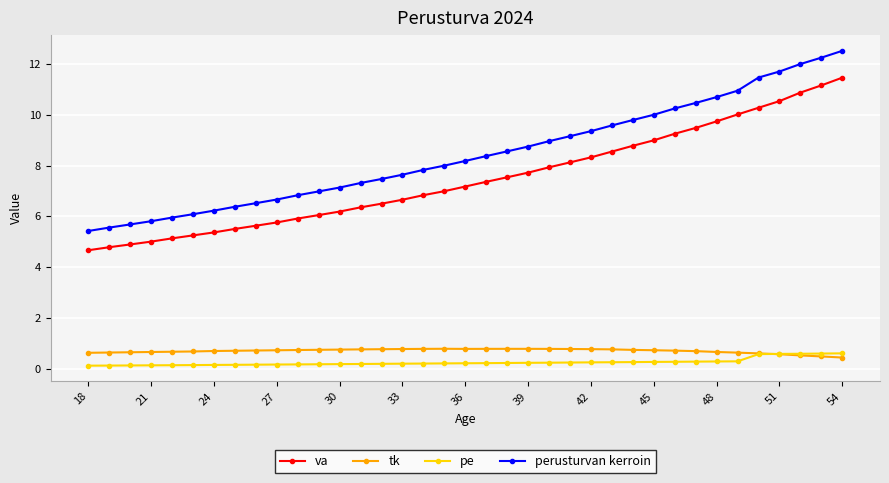

What are all the series names shown in the legend?

va, tk, pe, perusturvan kerroin